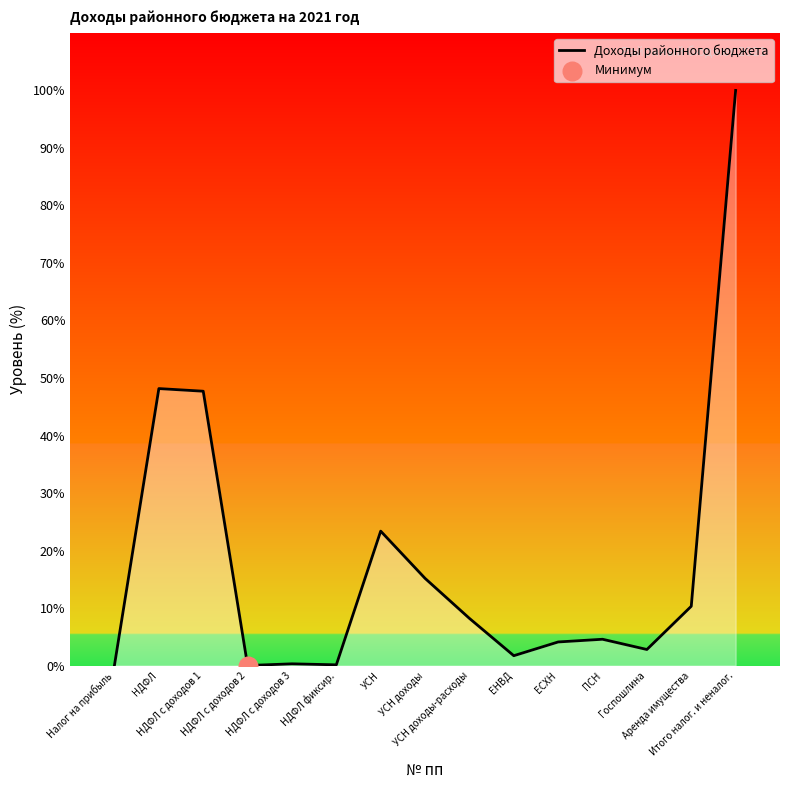

What is the ratio of the value at УСН доходы to the value at Госпошлина?

5.4